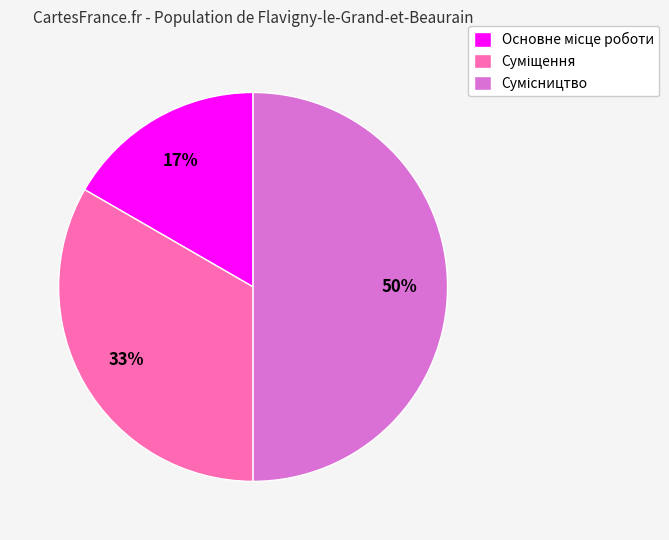

Count the number of slices in the pie.

3